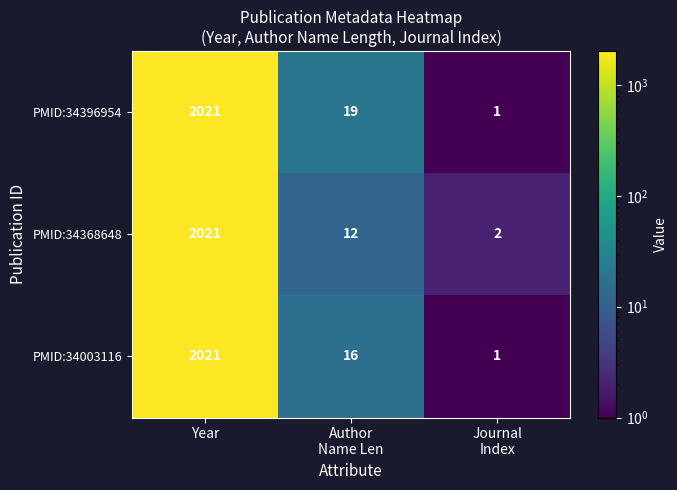

At which category is the sum across all series the highest?

Year